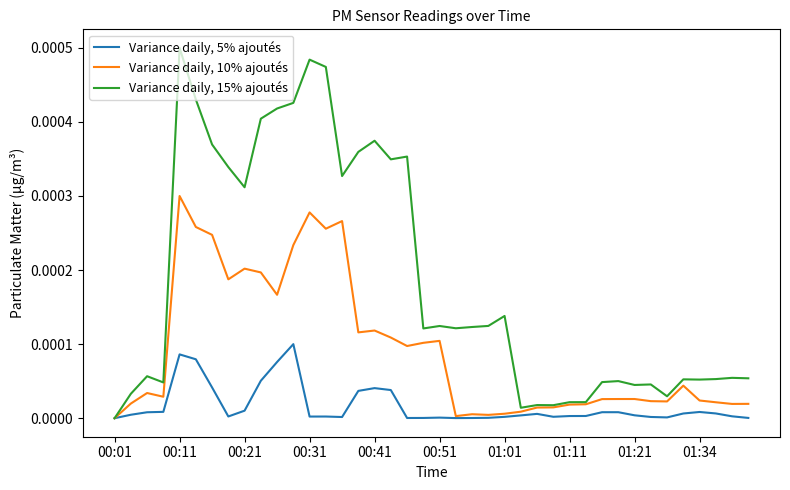

List the series in order of their peak value, lowest first.

Variance daily, 5% ajoutés, Variance daily, 10% ajoutés, Variance daily, 15% ajoutés